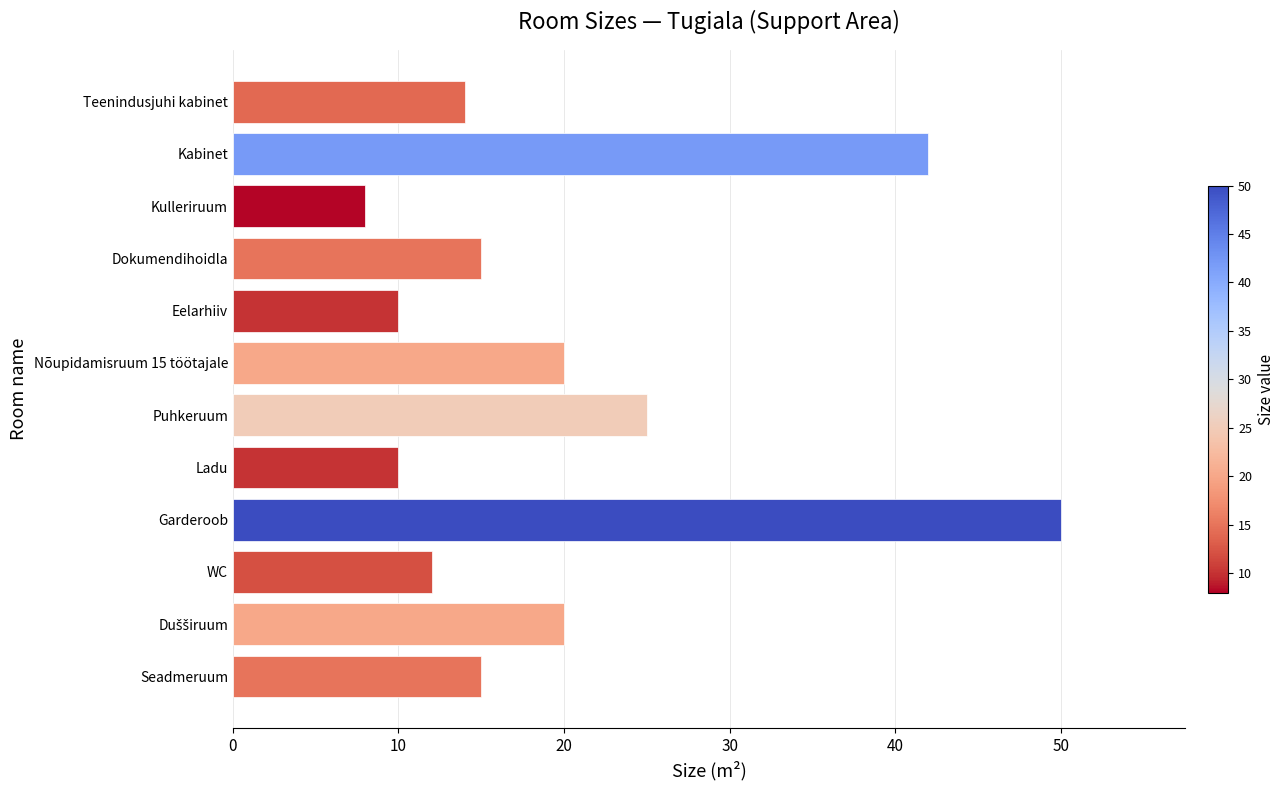

What is the average value?

20